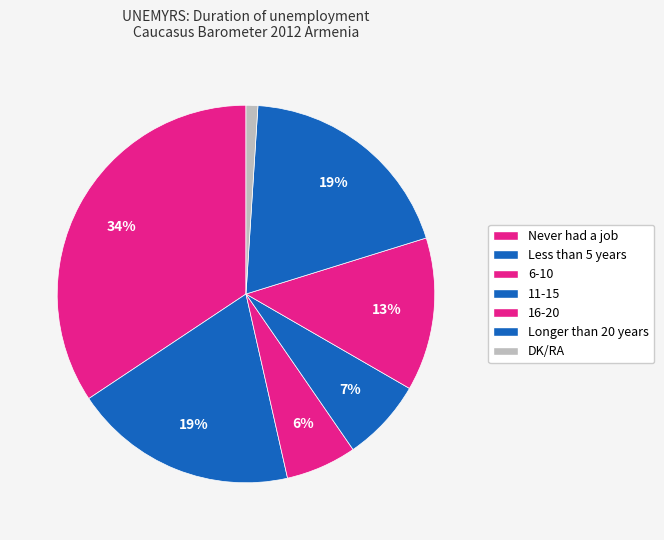

Count the number of slices in the pie.

7